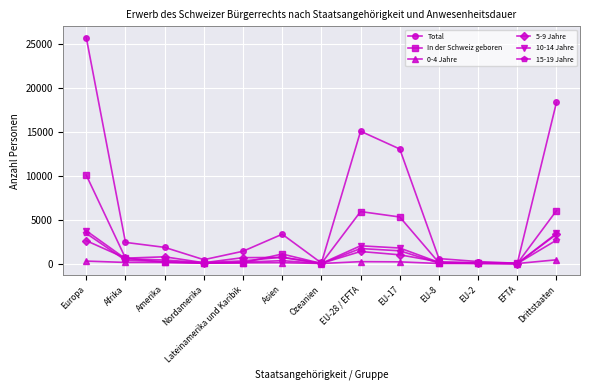

Which series has the largest total across all categories?

Total